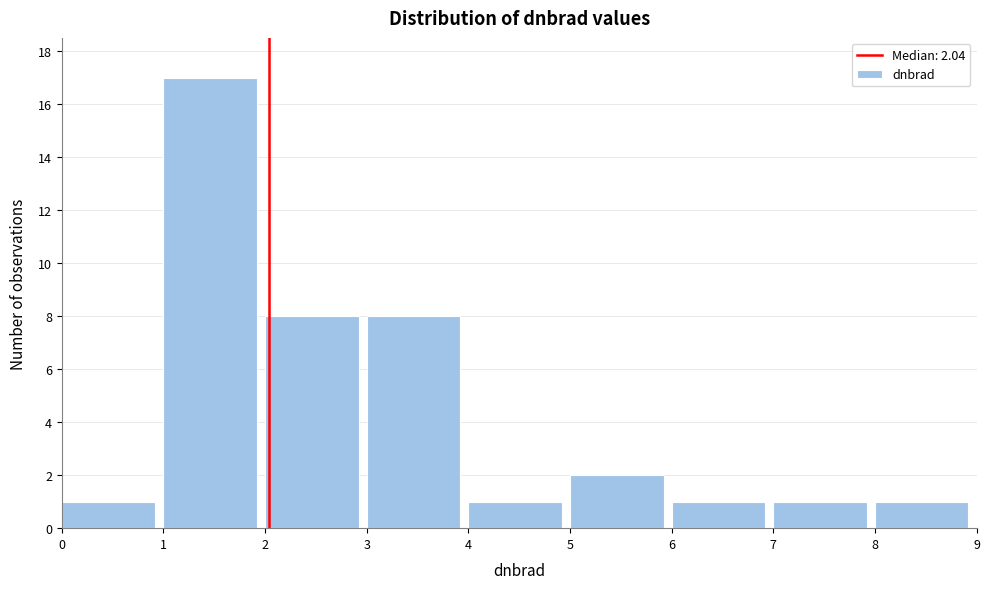

Which range on the x-axis has the tallest bar?

1 to 2